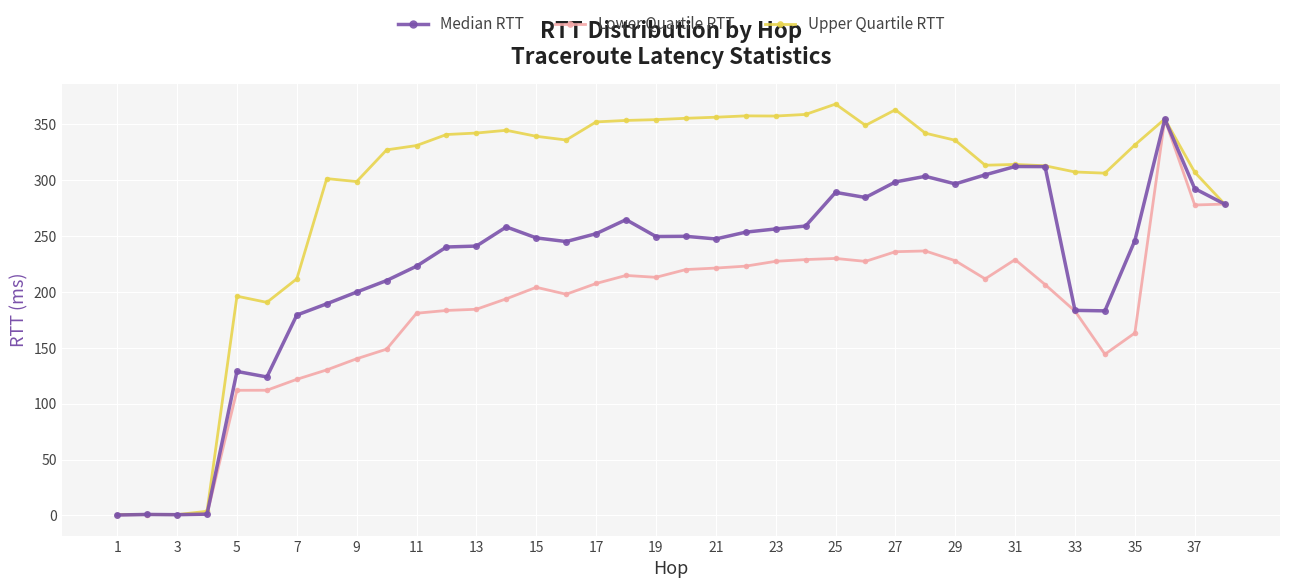

Which series has the largest total across all categories?

Upper Quartile RTT